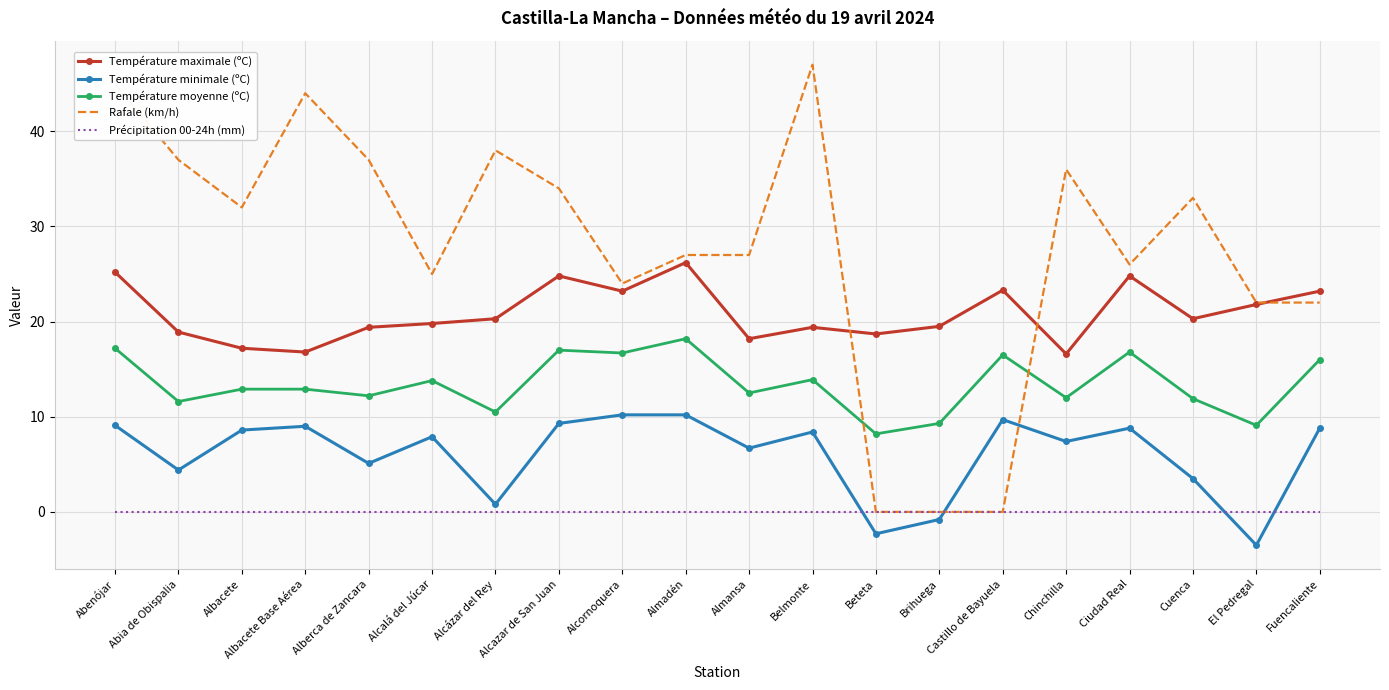

What is the difference between the maximum and minimum values in the Rafale (km/h) series?

47.0